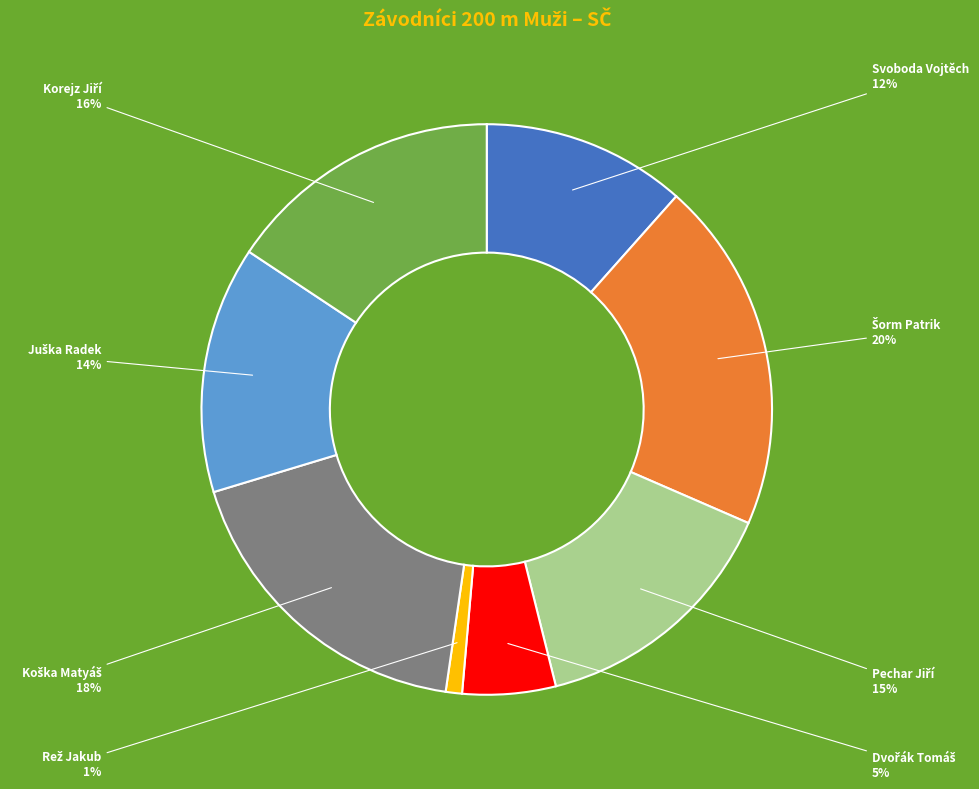

Is there a majority slice in this chart?

No